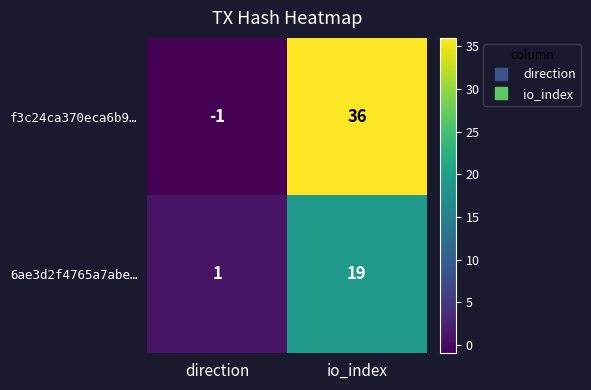

What is the sum of all f3c24ca370eca6b9… values?

35